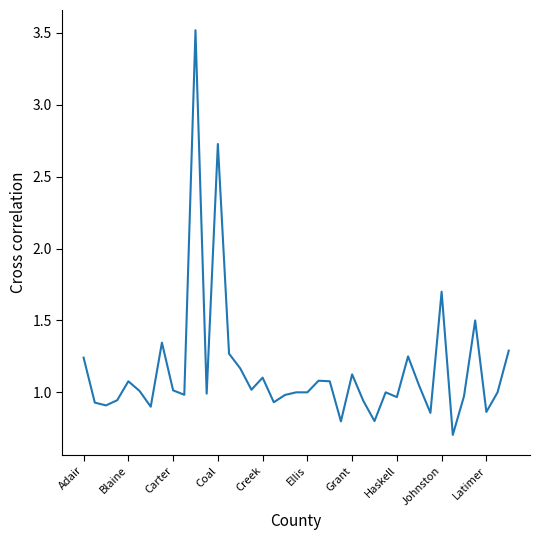

What is the smallest value displayed?

0.7